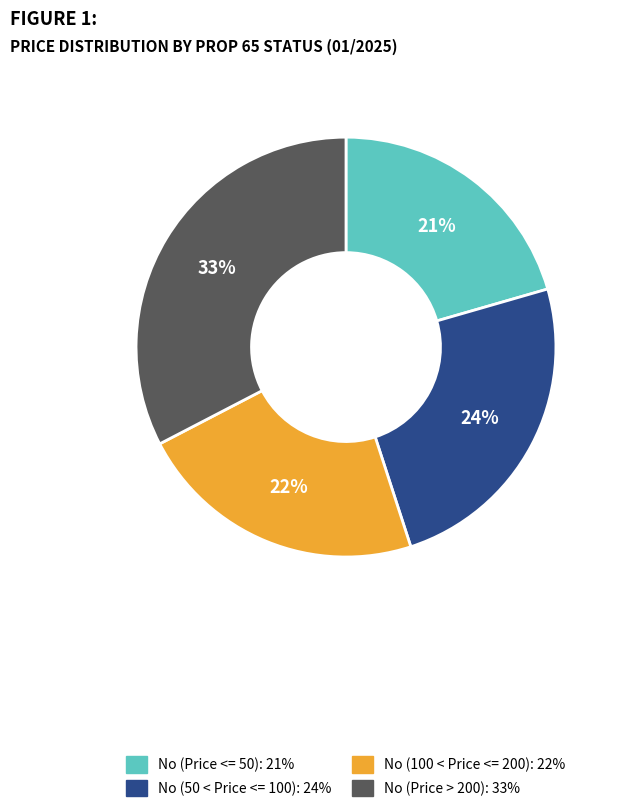

To the nearest percent, what is the difference between the largest and smallest slice percentages?

12%